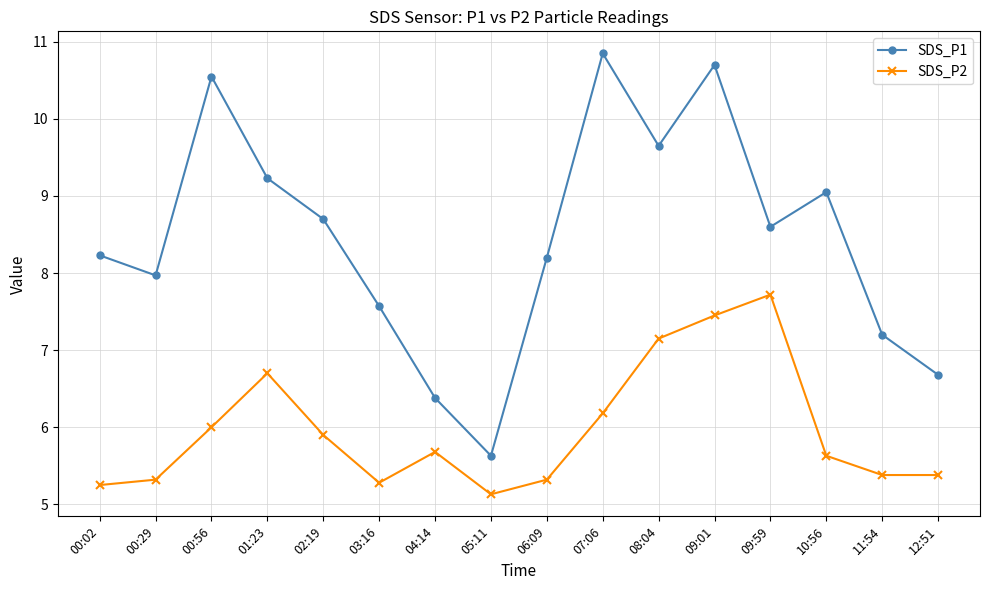

What is the smallest value displayed?

5.1